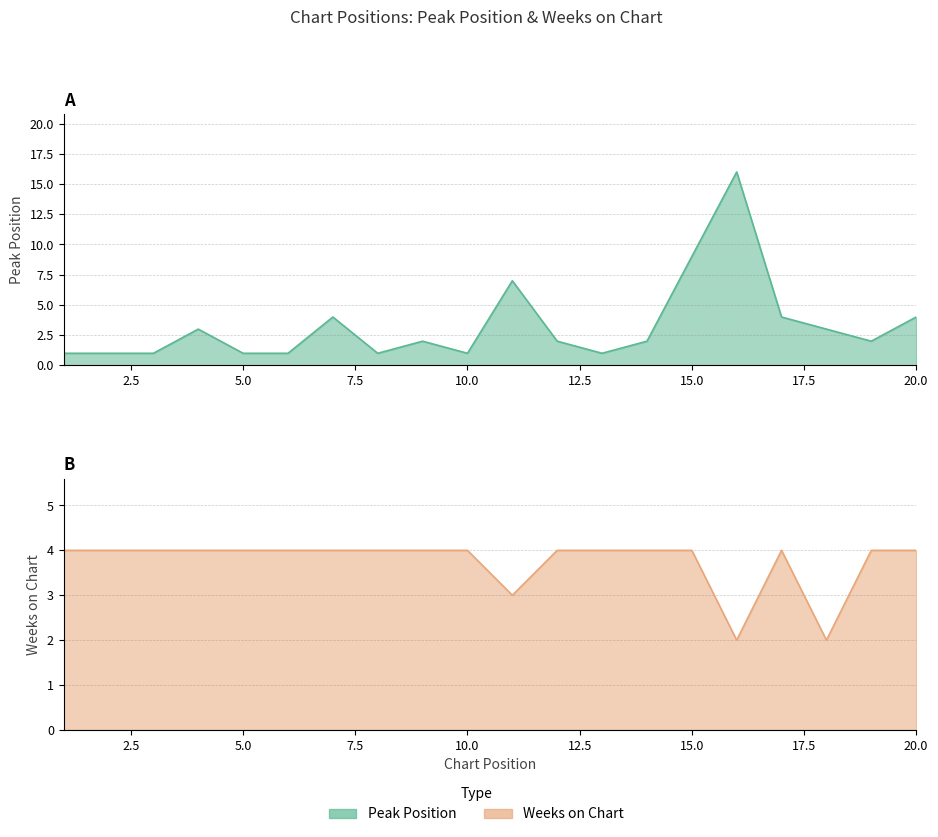

What is the total value across all series at 1?

5